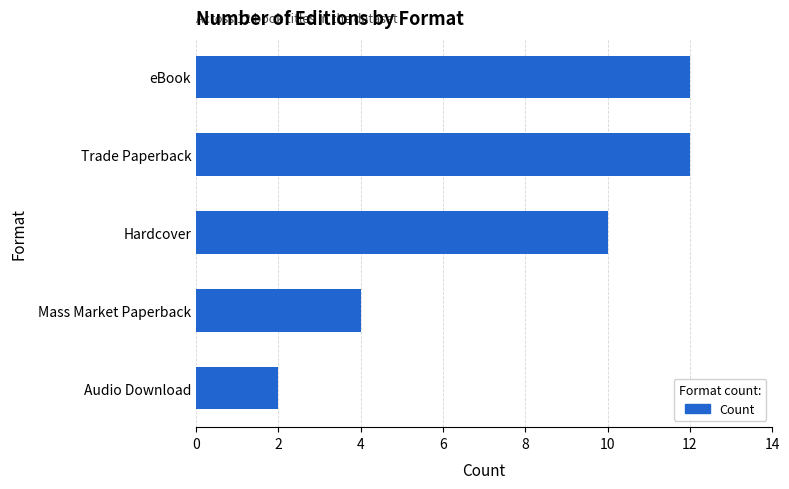

How many values are between 4 and 12?

4